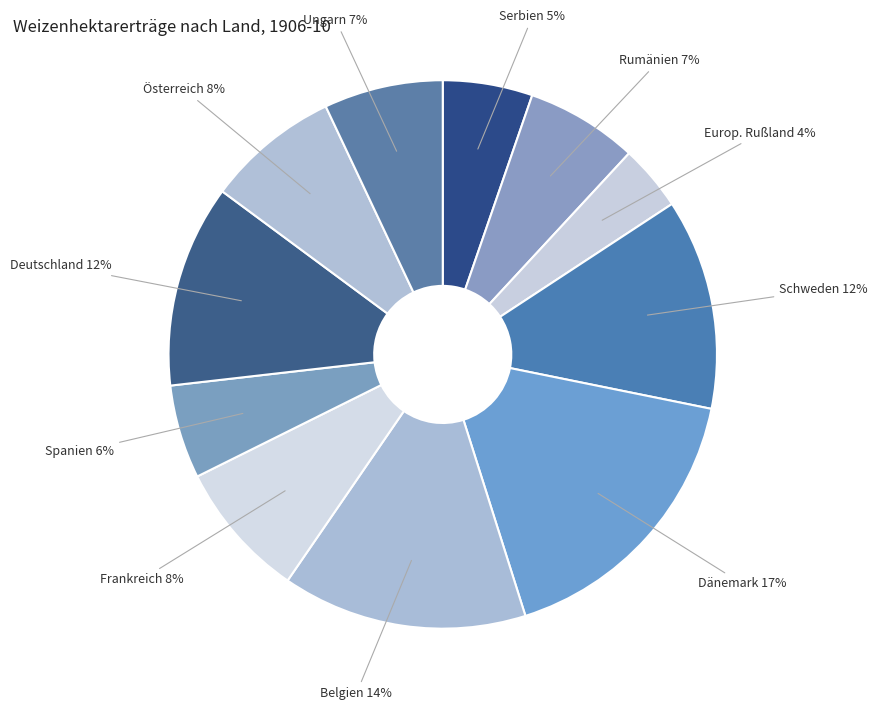

What is the smallest slice in the pie chart?

Europ. Rußland